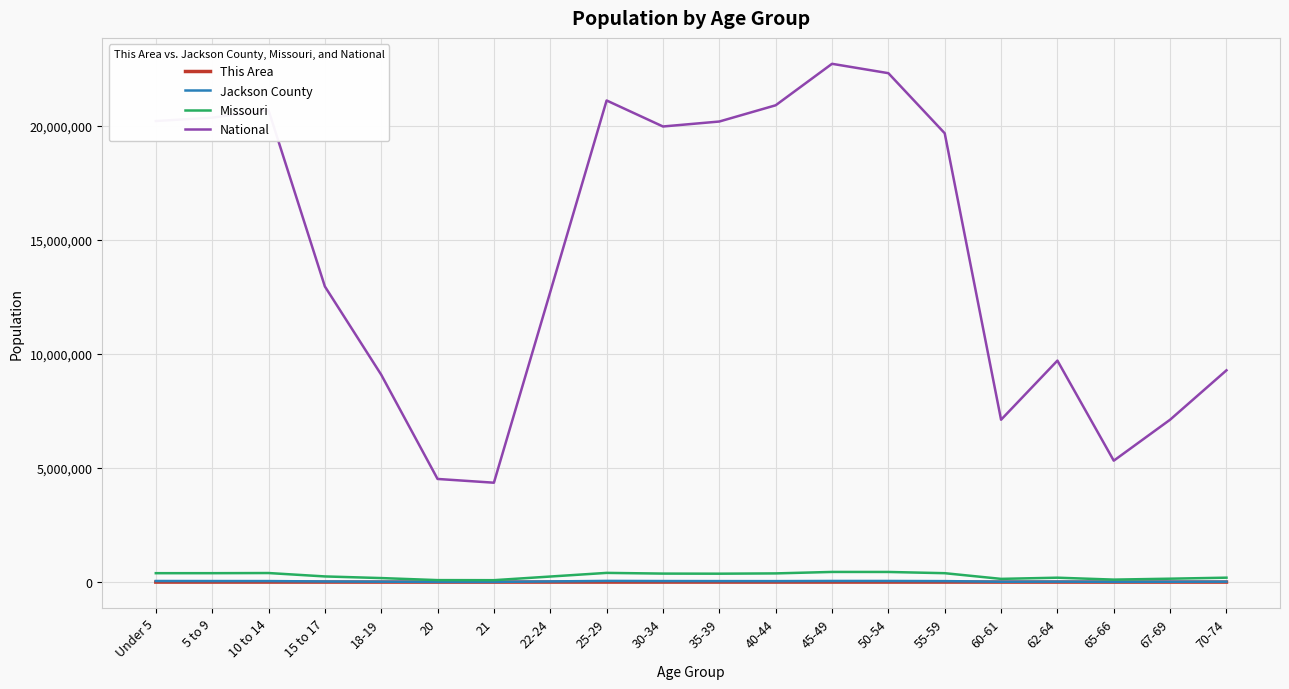

True or false: National and Jackson County cross at least once.

False